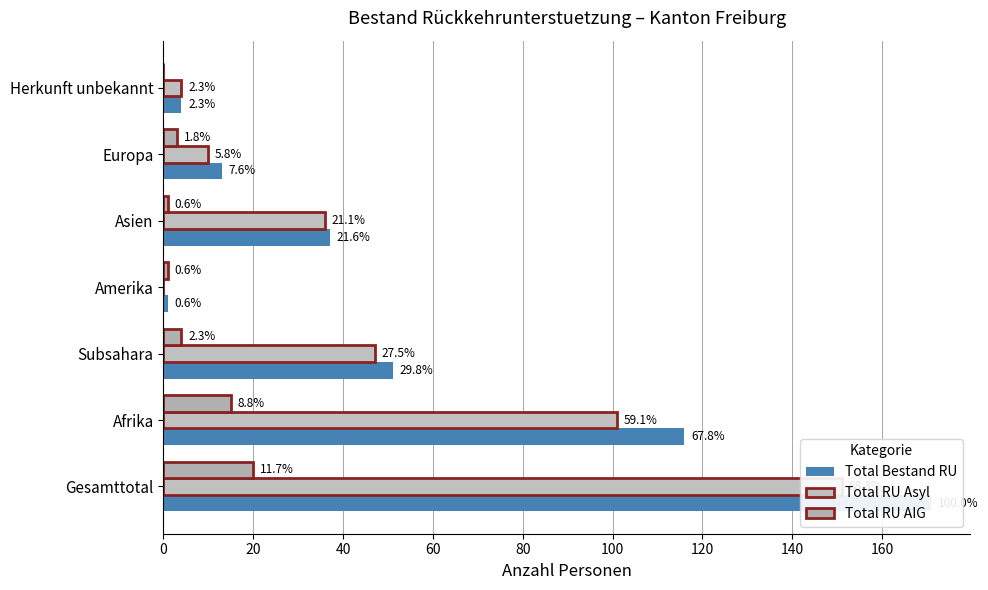

How many series are shown in this chart?

3